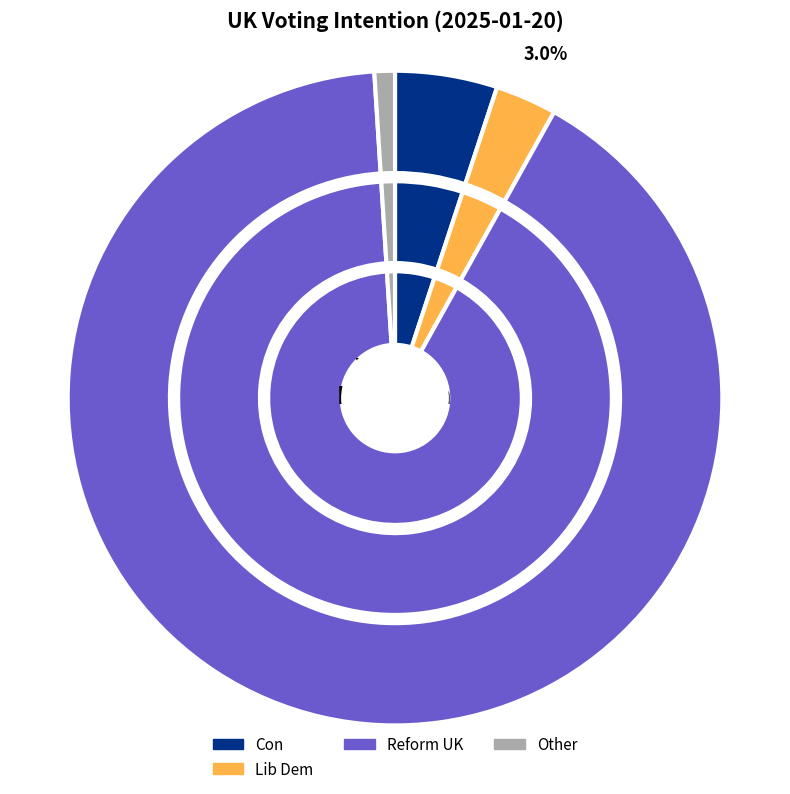

The Lib Dem slice represents 3% of the pie. True or false?

True